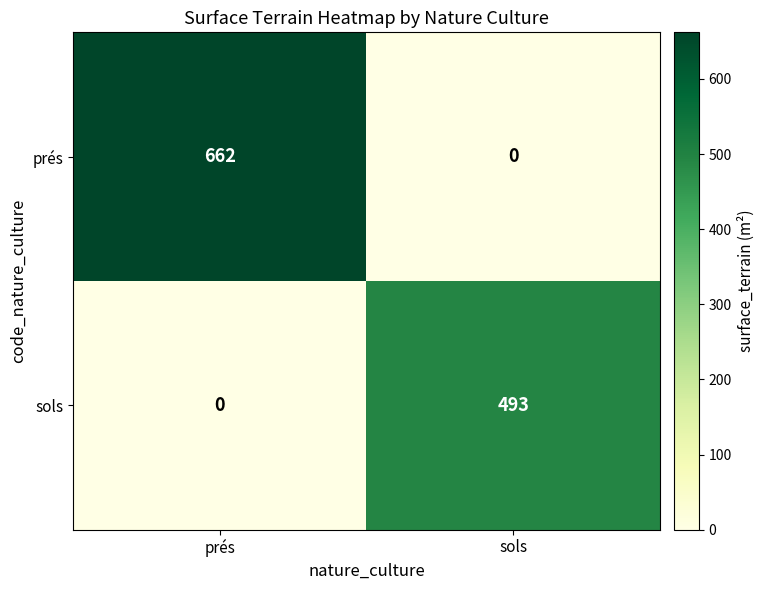

Is it true that prés equals 662 at prés?

True